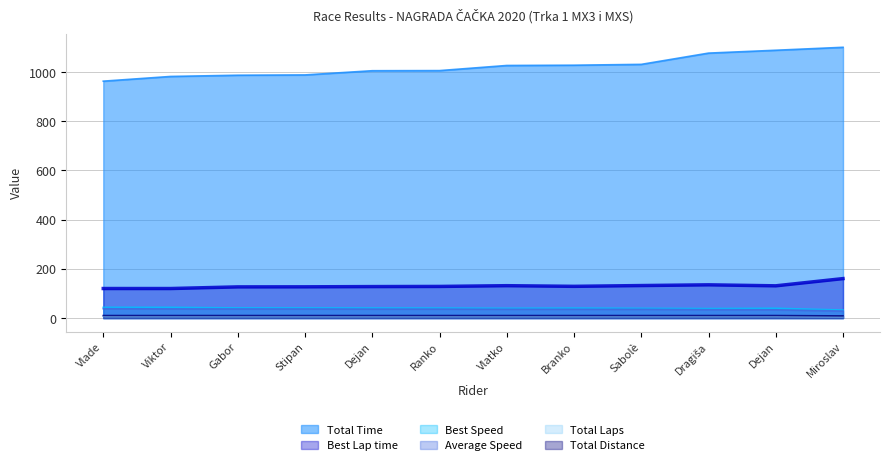

True or false: Best Lap time and Total Laps cross at least once.

False